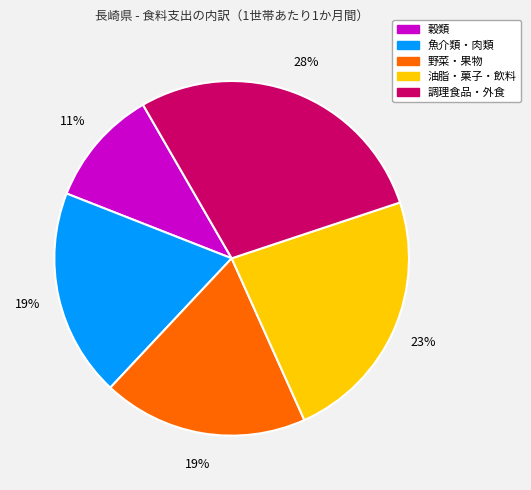

Is it true that 野菜・果物 is 19% of the pie?

True